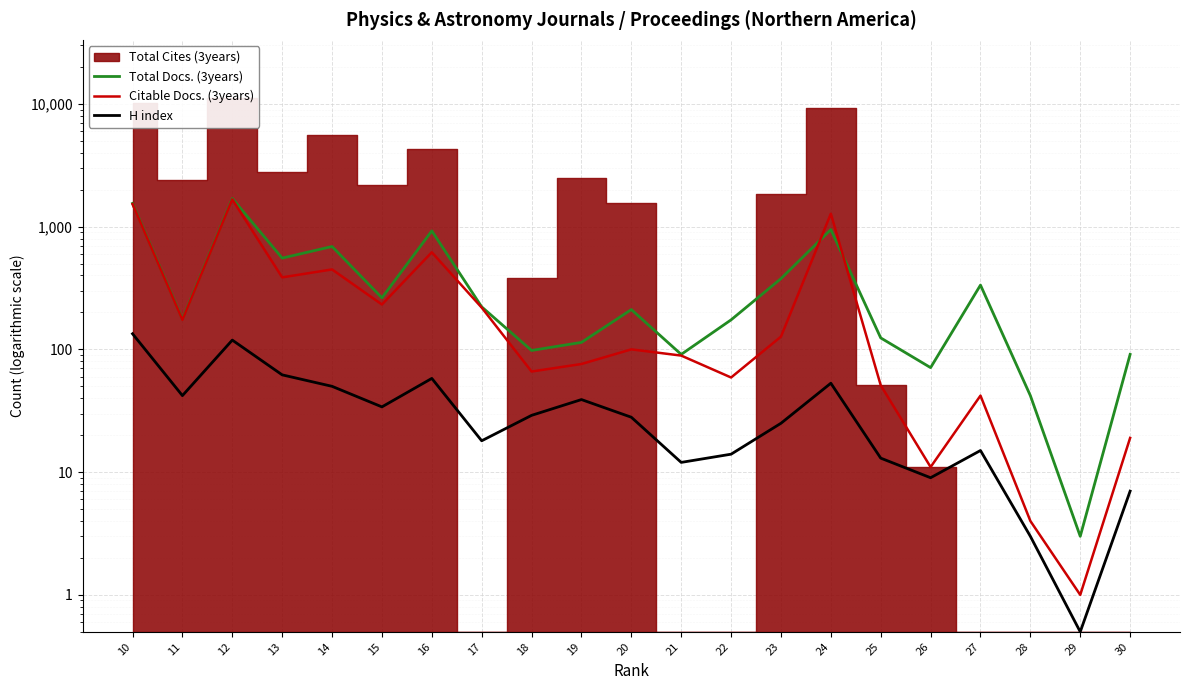

True or false: H index has more than 1 points higher than both neighbors.

True